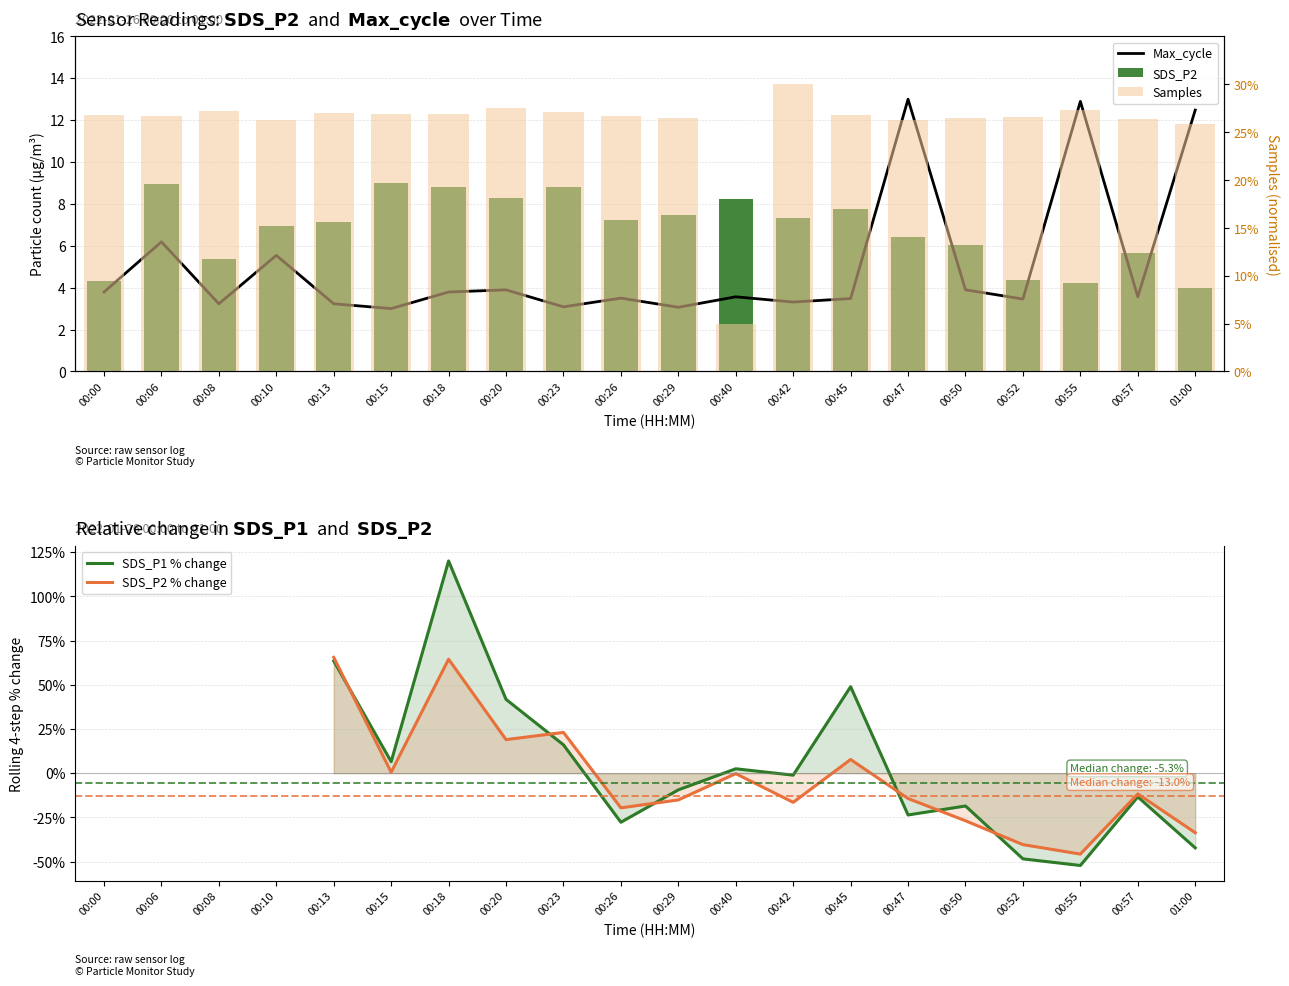

True or false: SDS_P2 has a value of 5.3 at 00:08.

True